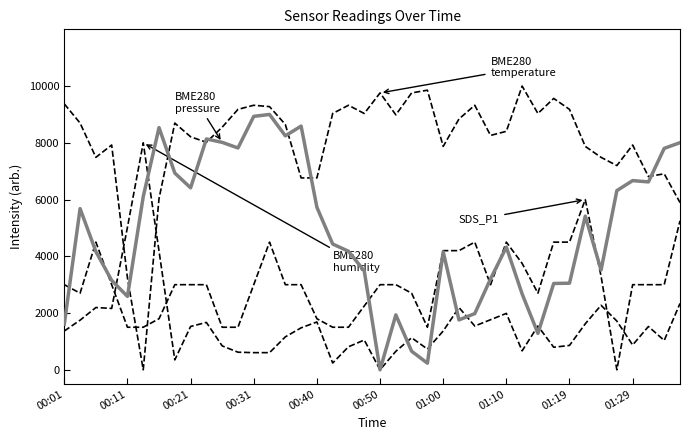

The value of BME280_humidity at 39 is 2338.0. True or false?

True